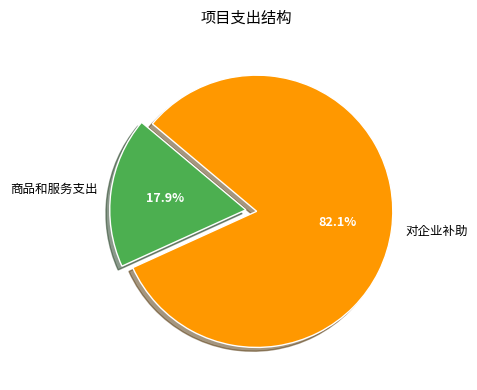

To the nearest percent, what is the average slice percentage?

50%